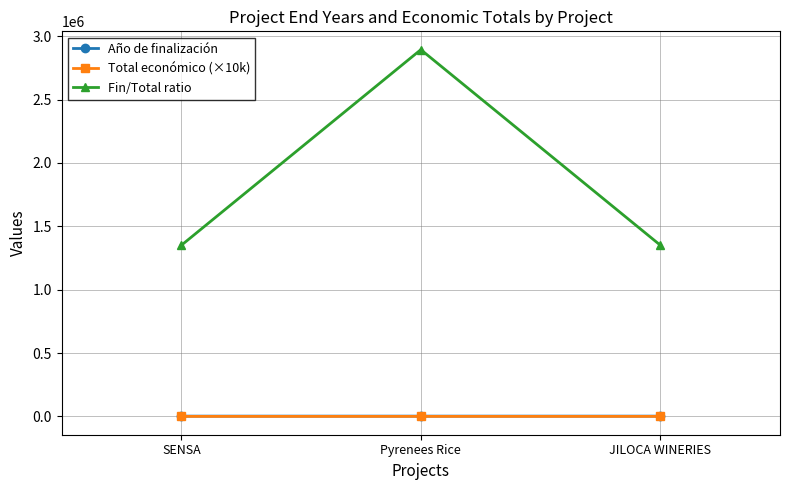

What is the average value of the Fin/Total ratio series?

1865428.6